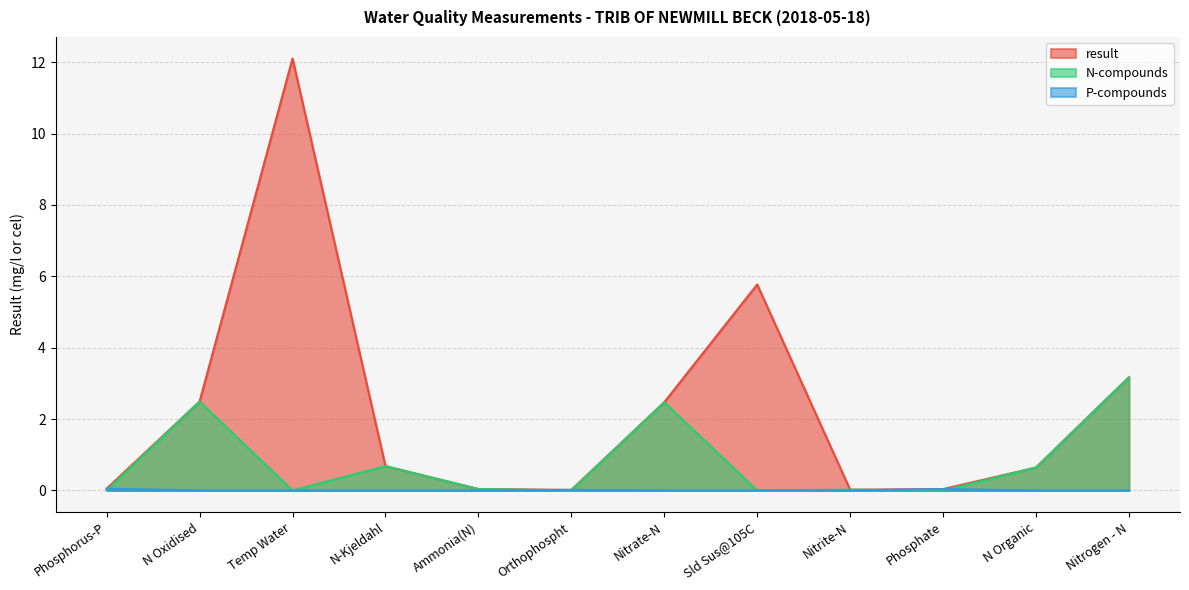

At N-Kjeldahl, list the series in order from smallest to largest.

P-compounds, result, N-compounds